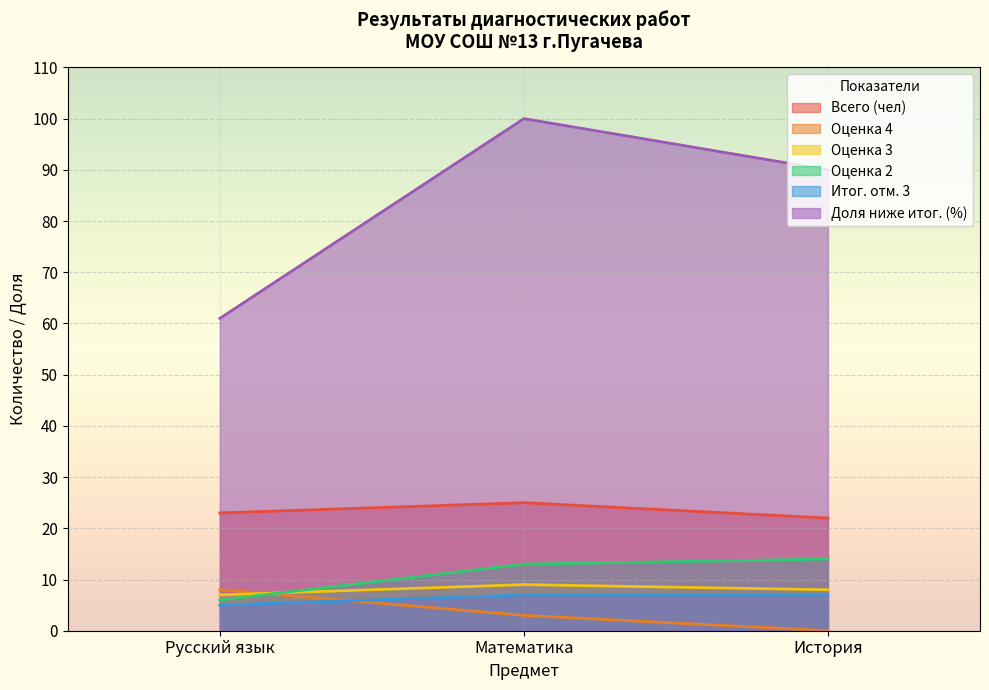

Which category has the lowest value in the Оценка 2 series?

Русский язык